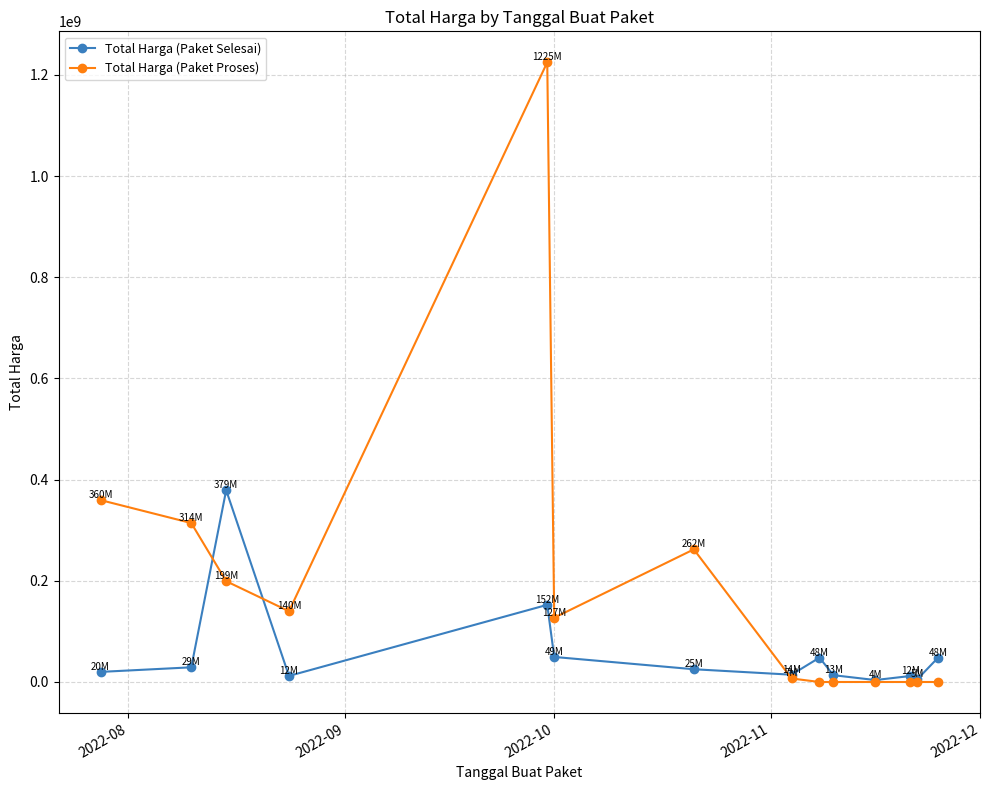

What is the difference between the maximum and second lowest values in the Total Harga (Paket Proses) series?

1224682000